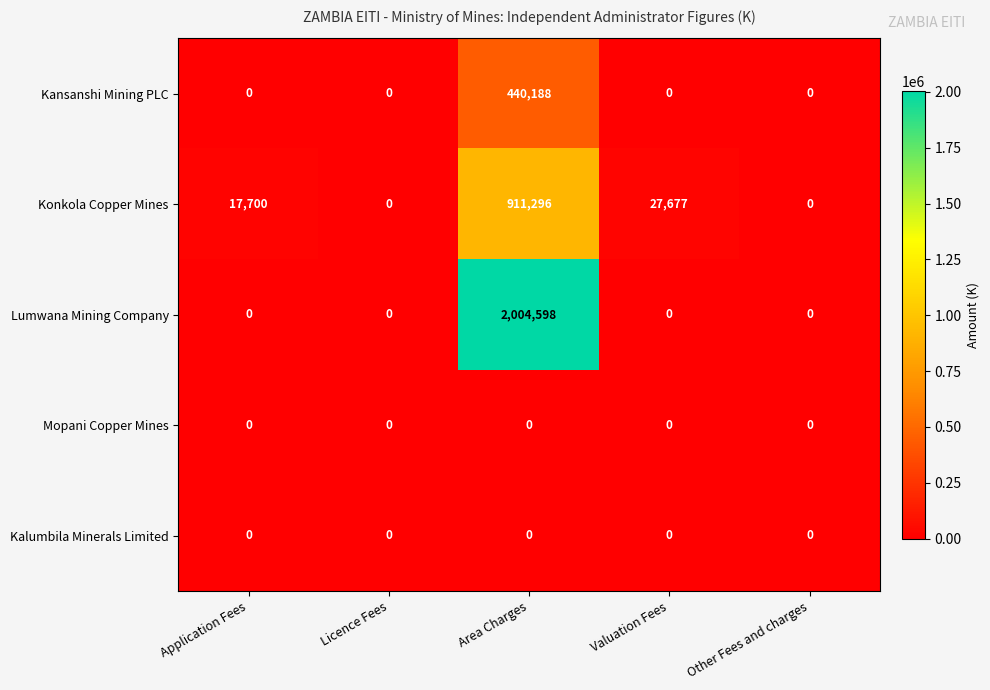

At how many categories does at least one series exceed 429747?

1